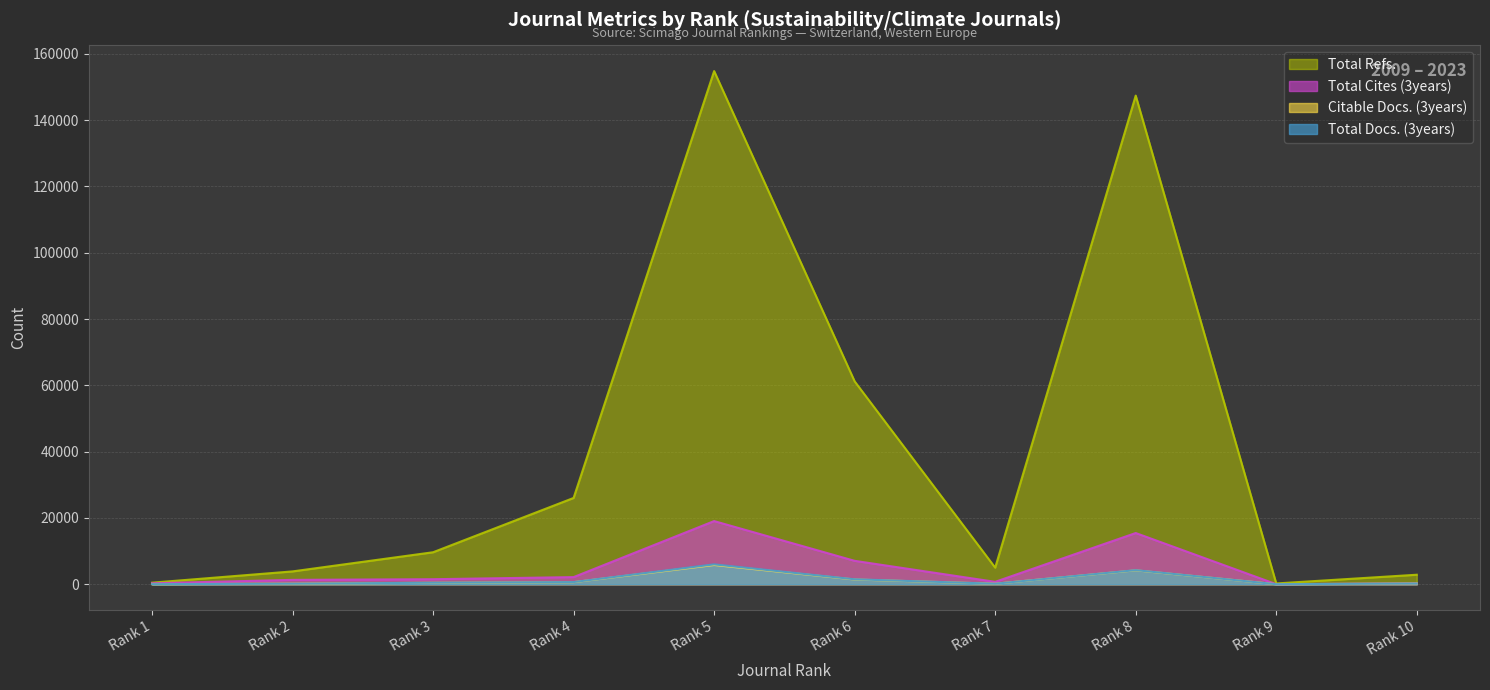

Count the number of categories in the chart.

10